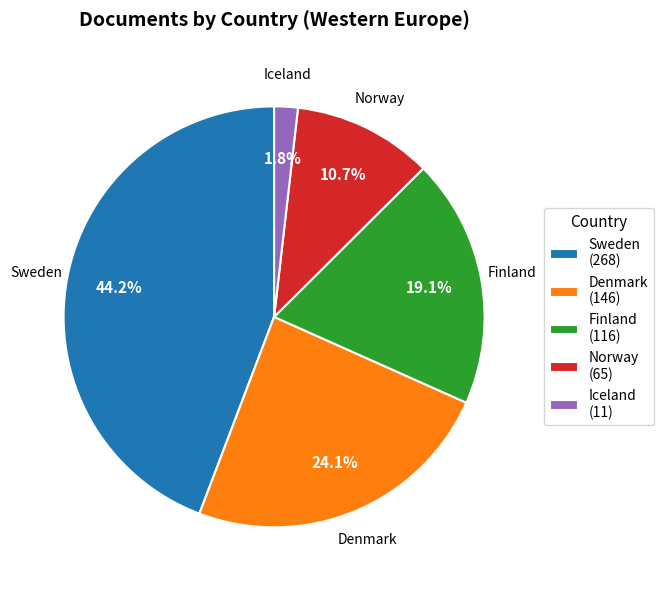

What is the smallest slice in the pie chart?

Iceland